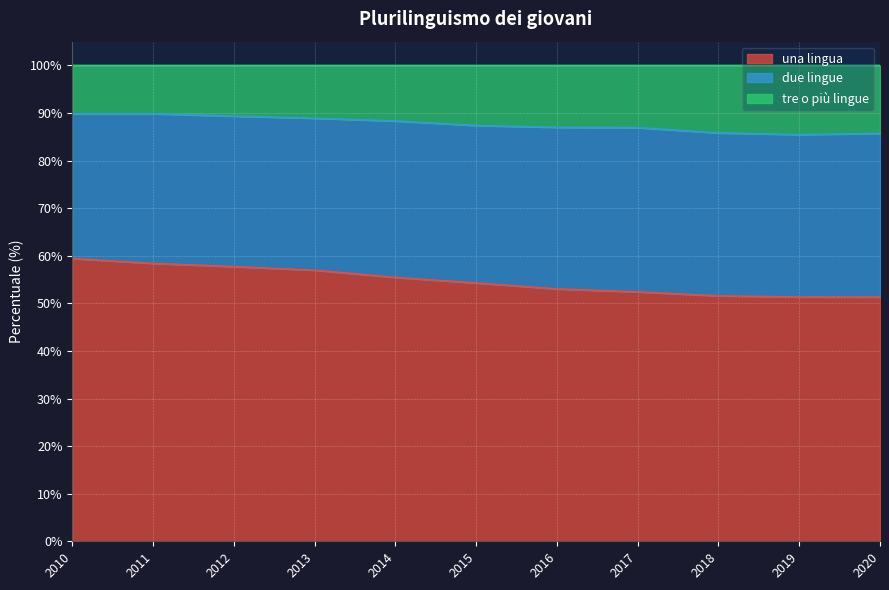

What is the average value of the una lingua series?

54.7